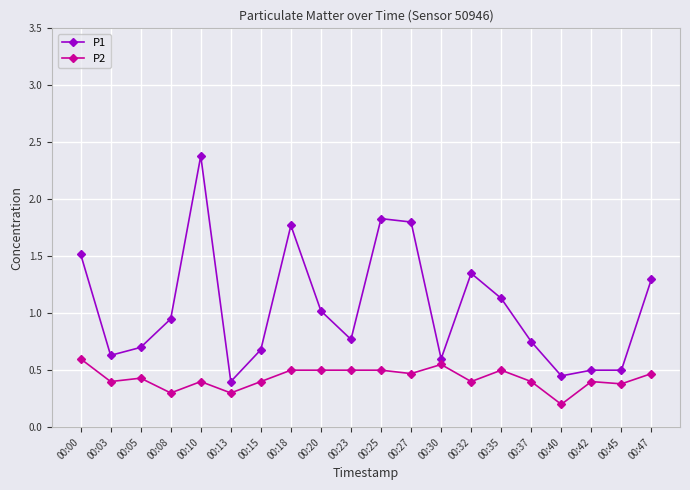

Is the value of P1 at 00:45 greater than the value of P2 at 00:45?

Yes